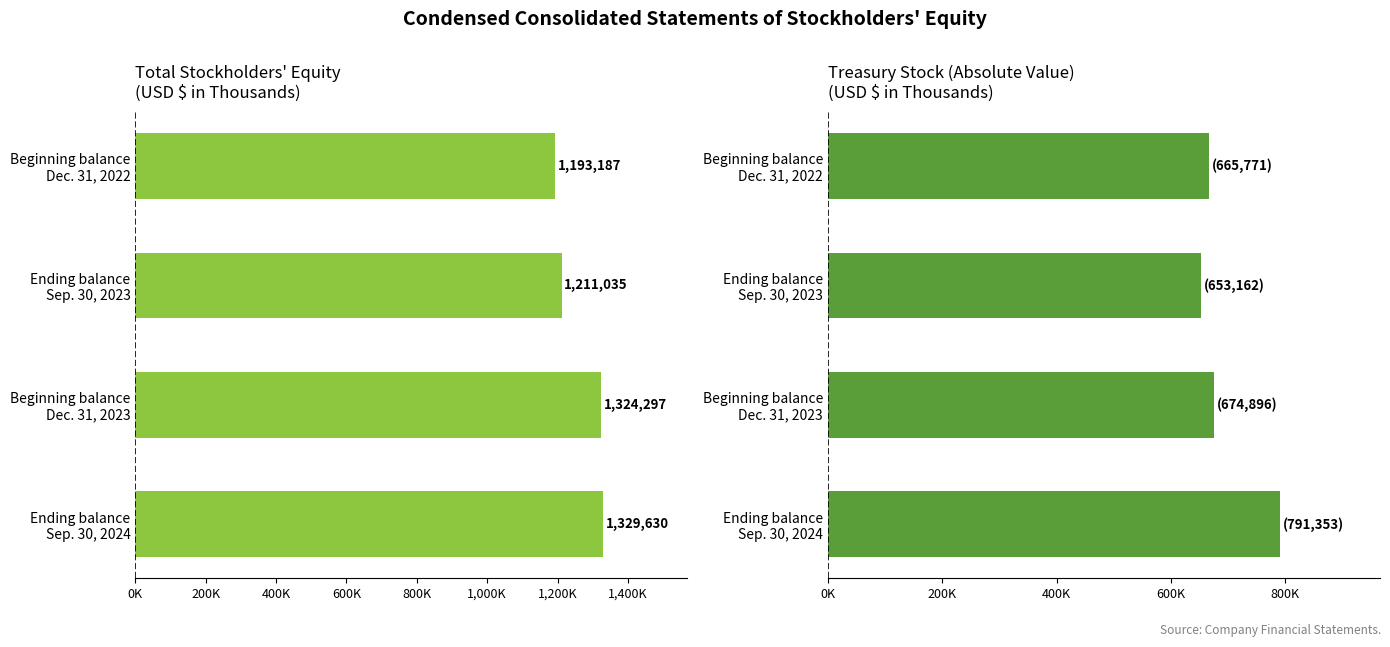

What is the difference between the second highest and minimum values in the Total series?

131110